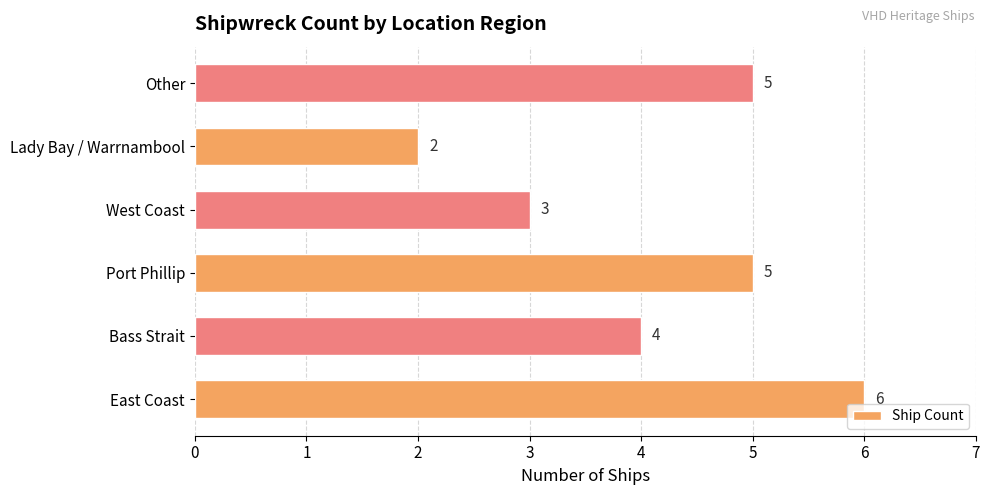

At which category does the chart reach its minimum across all series?

Lady Bay / Warrnambool